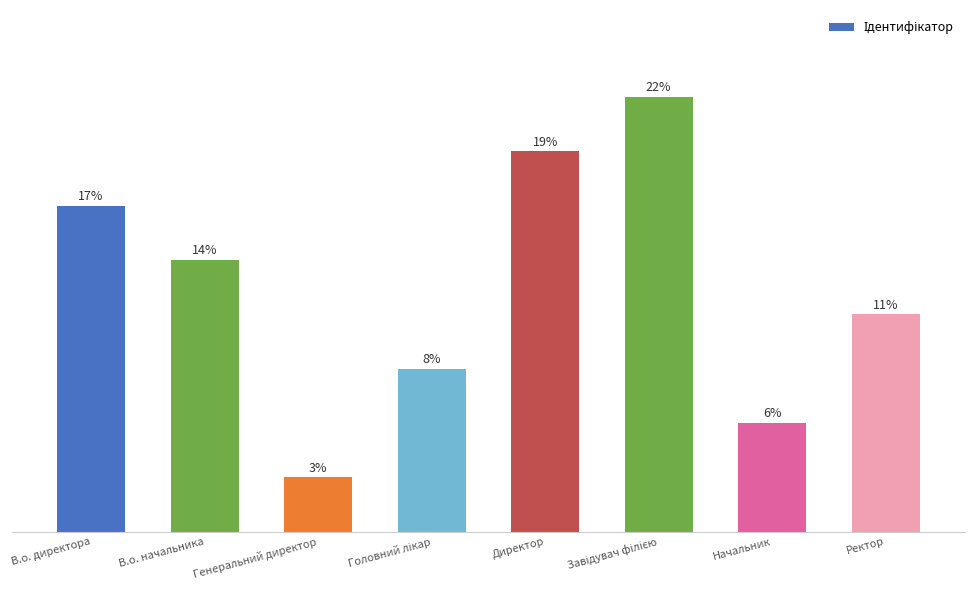

What is the label of the 1st bar from the right?

Ректор